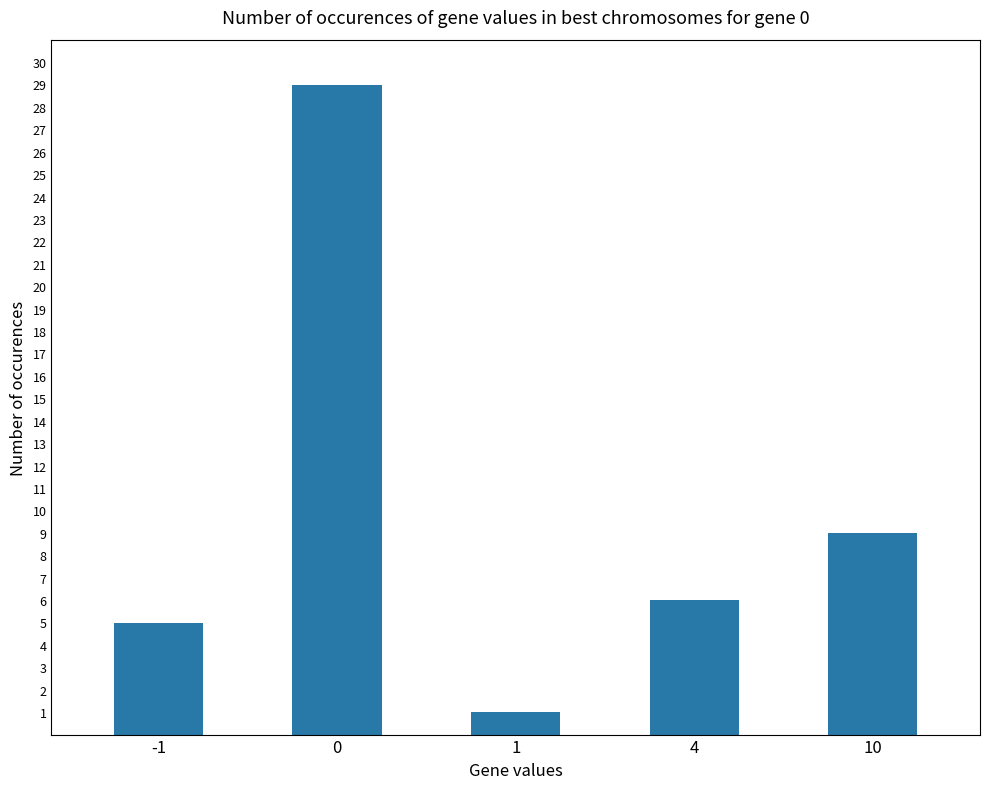

The chart shows a value of 1 at 1. True or false?

True